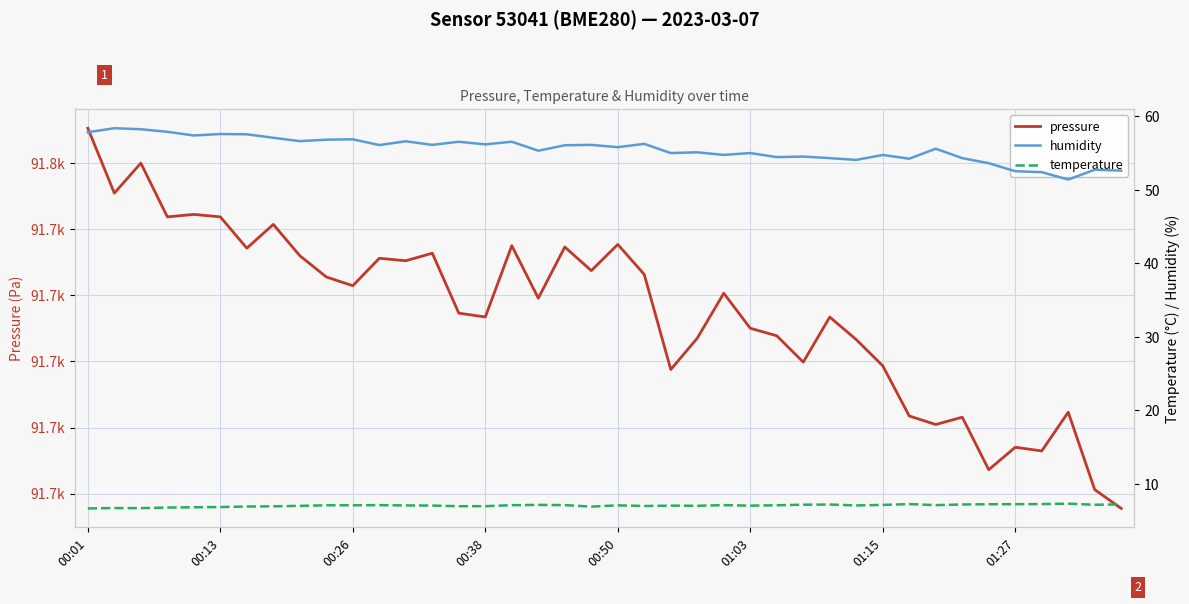

What is the total value across all series at 8?

91795.6